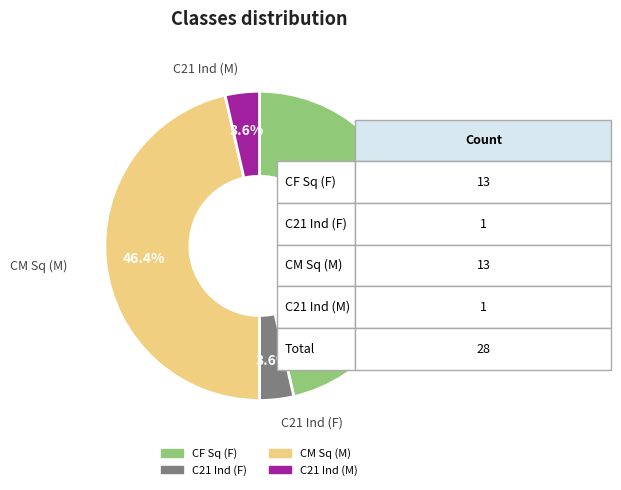

Is there a majority slice in this chart?

No